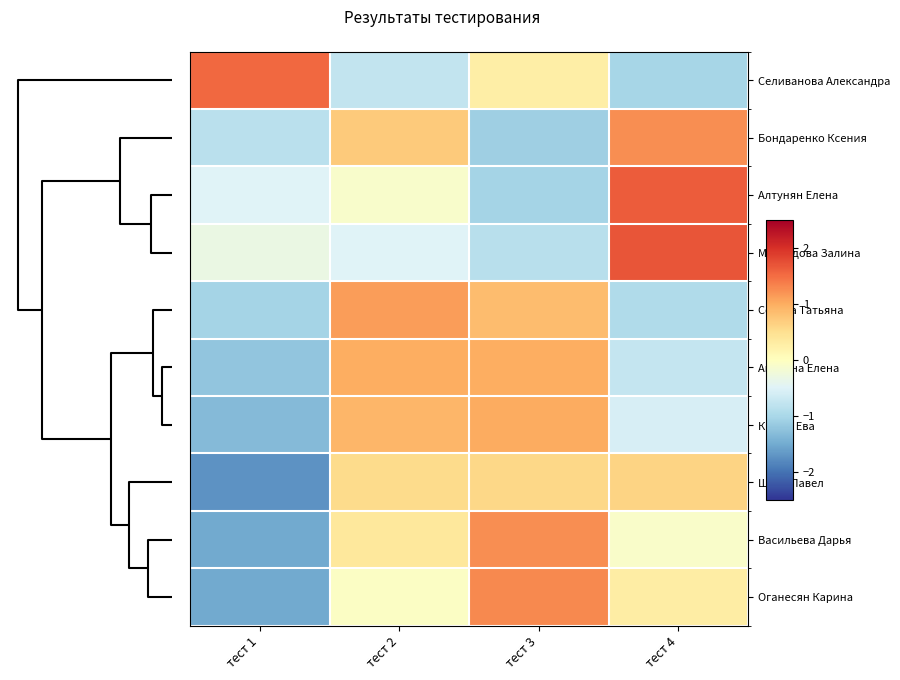

What is the maximum value shown in the chart?

1.7